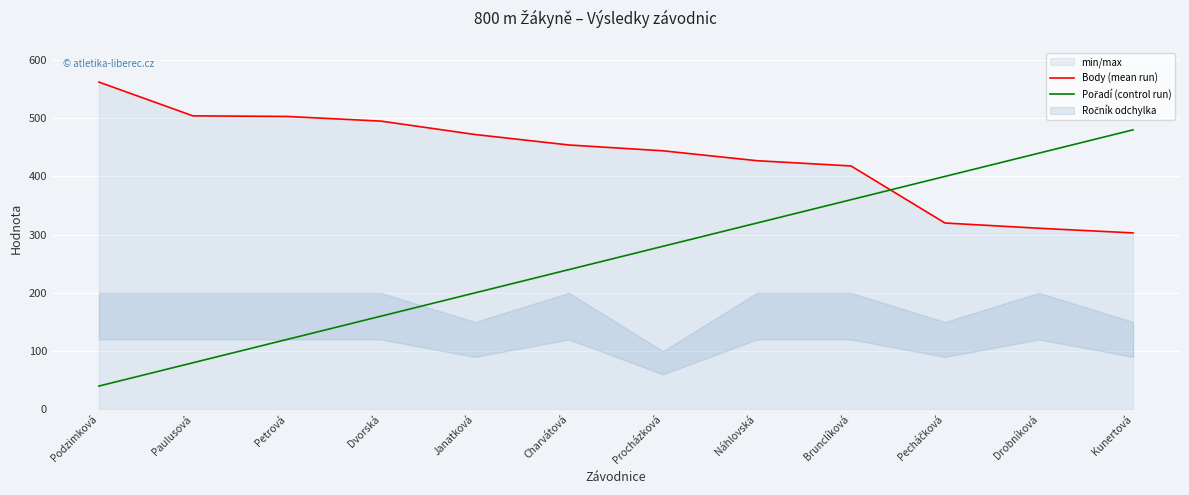

The value of Body (mean run) at Procházková is 444. True or false?

True